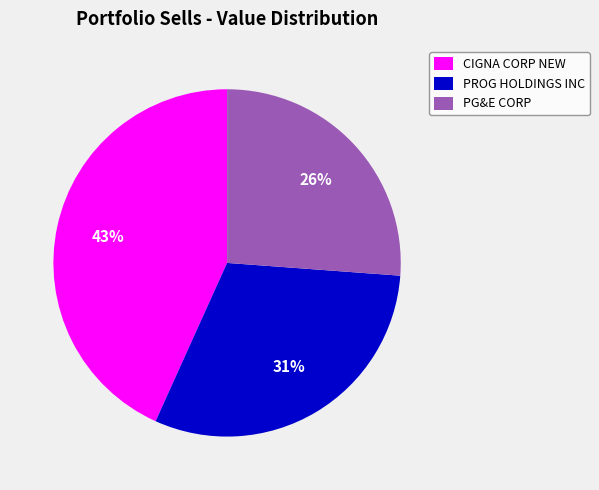

True or false: CIGNA CORP NEW accounts for 57% of the total.

False